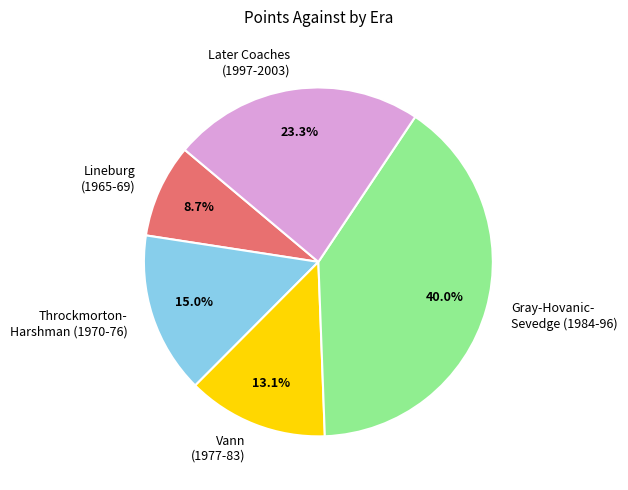

Approximately how many times larger is the value at Gray-Hovanic- Sevedge (1984-96) compared to Lineburg (1965-69)?

4.6